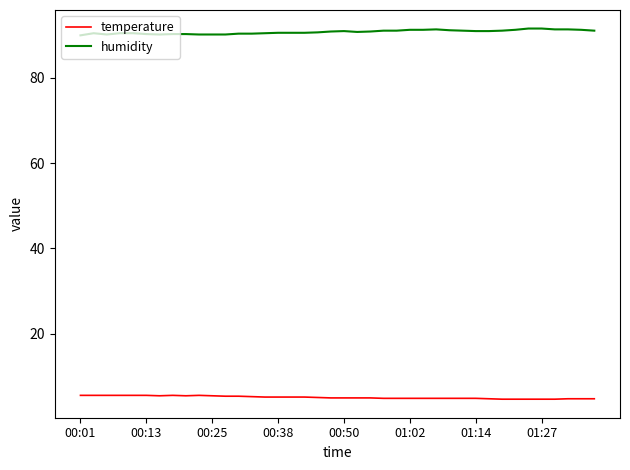

What is the average value of the temperature series?

5.0